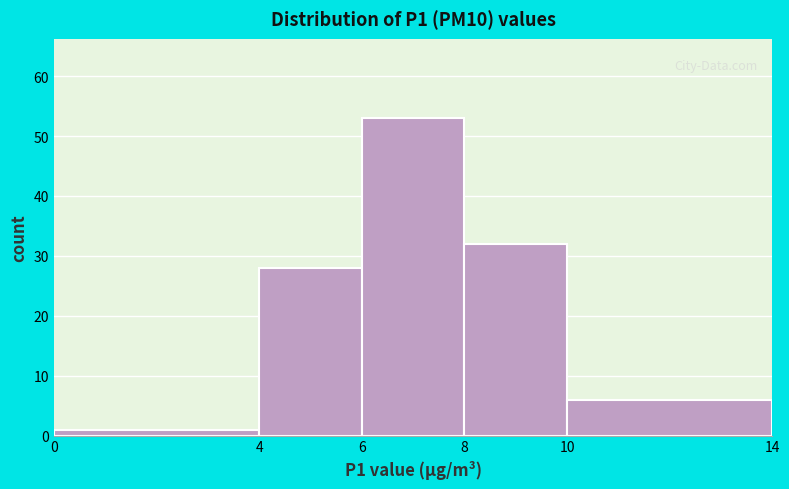

What is the height of the bar covering 6 to 8 on the x-axis? The values are not printed on the chart, so give them approximately, as read against the axis.

53